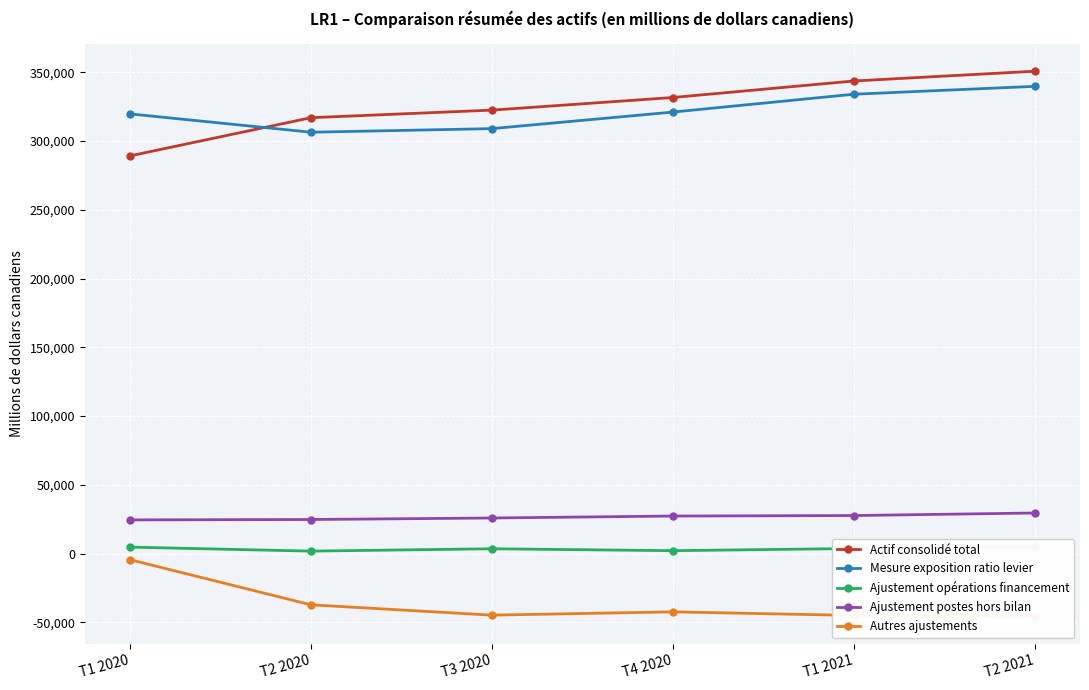

True or false: Autres ajustements and Actif consolidé total intersect in this chart.

False